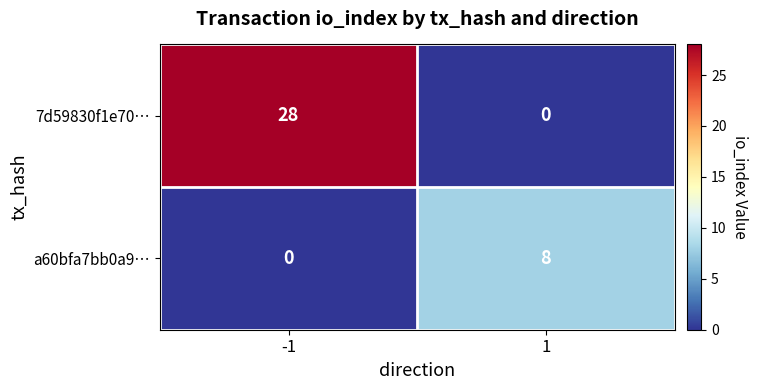

Reading left to right, extract all data points from this chart.

7d59830f1e70…: -1=28	1=0
a60bfa7bb0a9…: -1=0	1=8